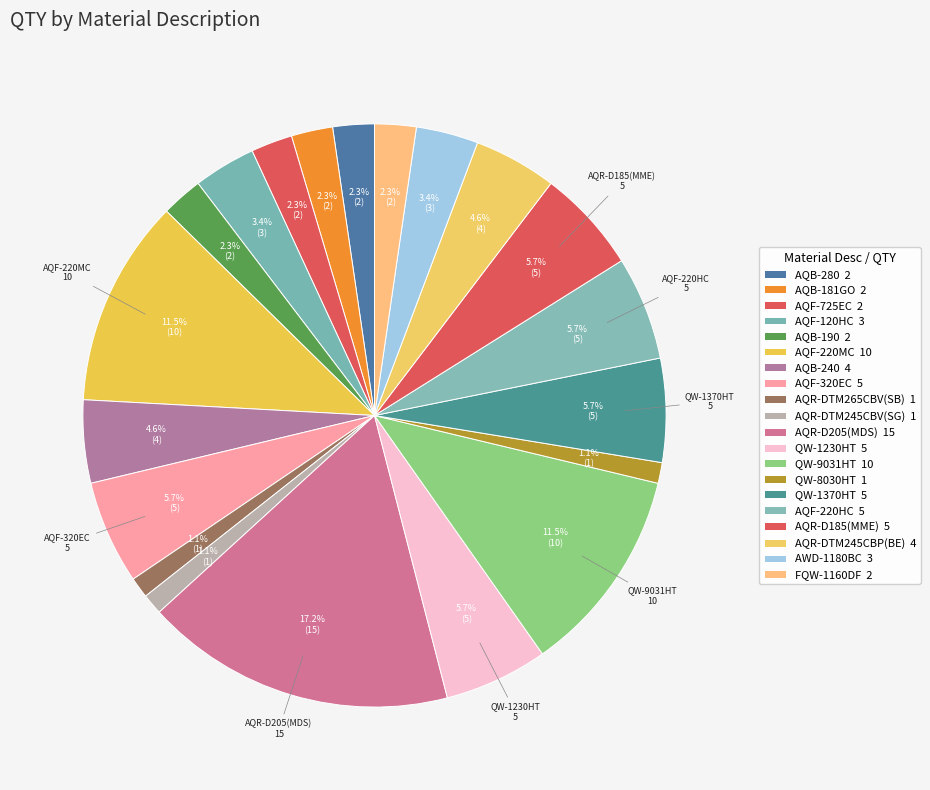

To the nearest percent, what is the combined percentage of AQB-280 and FQW-1160DF?

5%